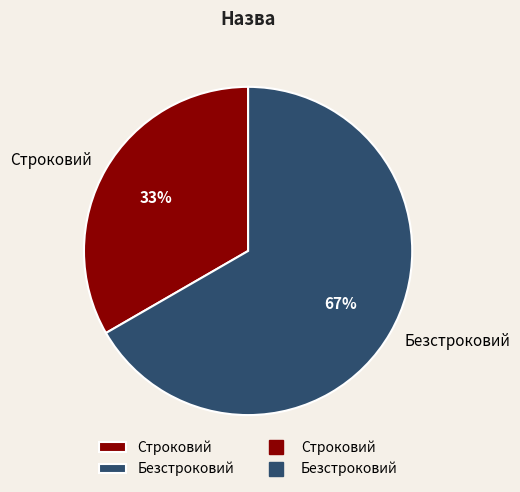

Which category has the smallest portion of the pie?

Строковий